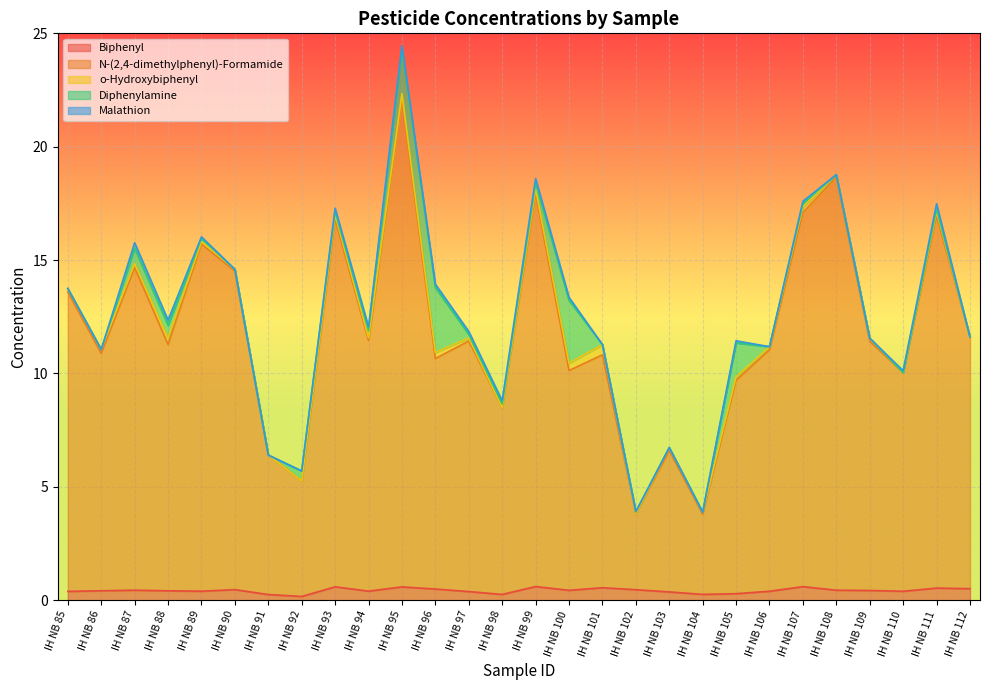

At which category is the sum across all series the highest?

IH NB 95